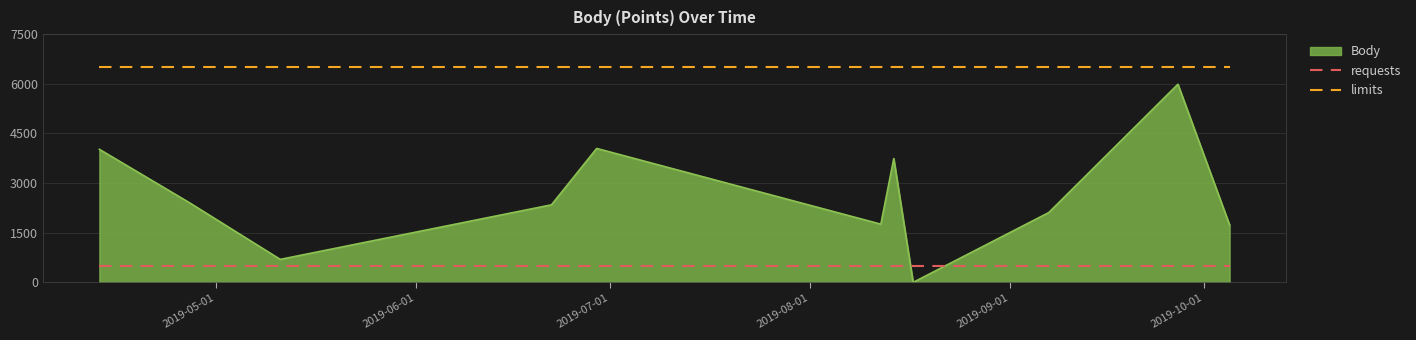

True or false: limits and requests intersect in this chart.

False